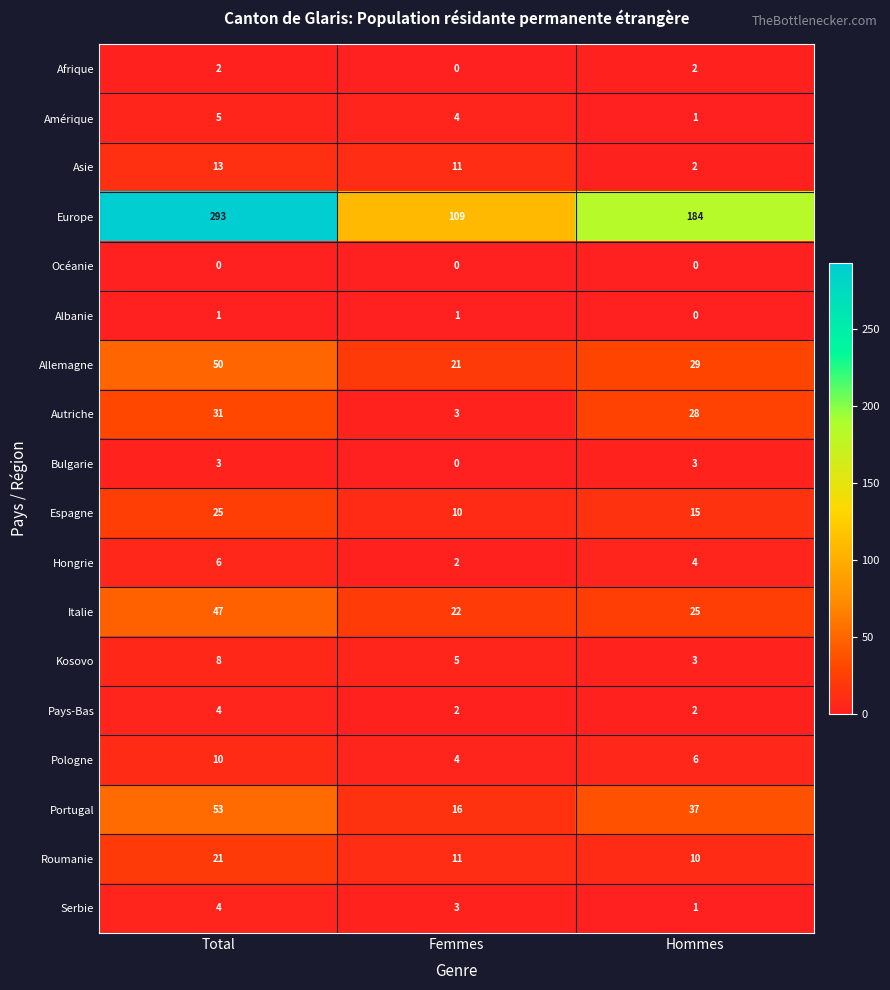

Which category has the highest value in the Autriche series?

Total